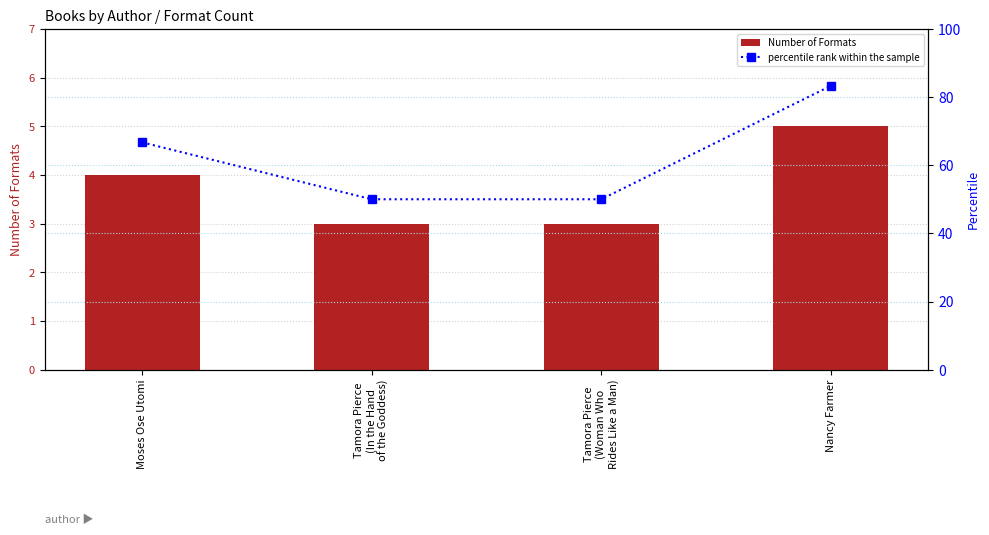

At Tamora Pierce
(In the Hand
of the Goddess), list the series in order from largest to smallest.

percentile rank within the sample, Number of Formats